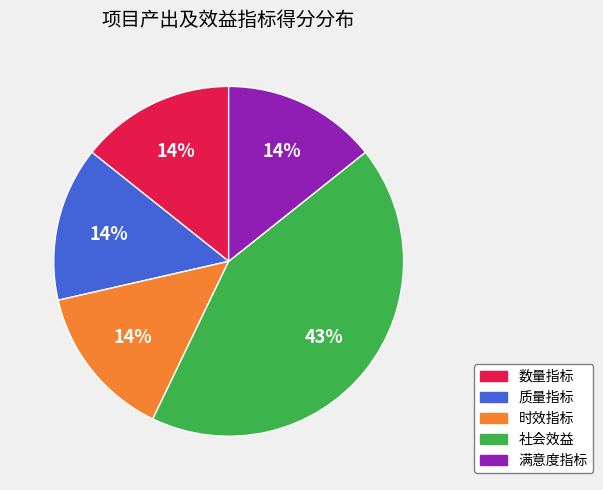

To the nearest percent, what is the difference between the largest and smallest slice percentages?

29%